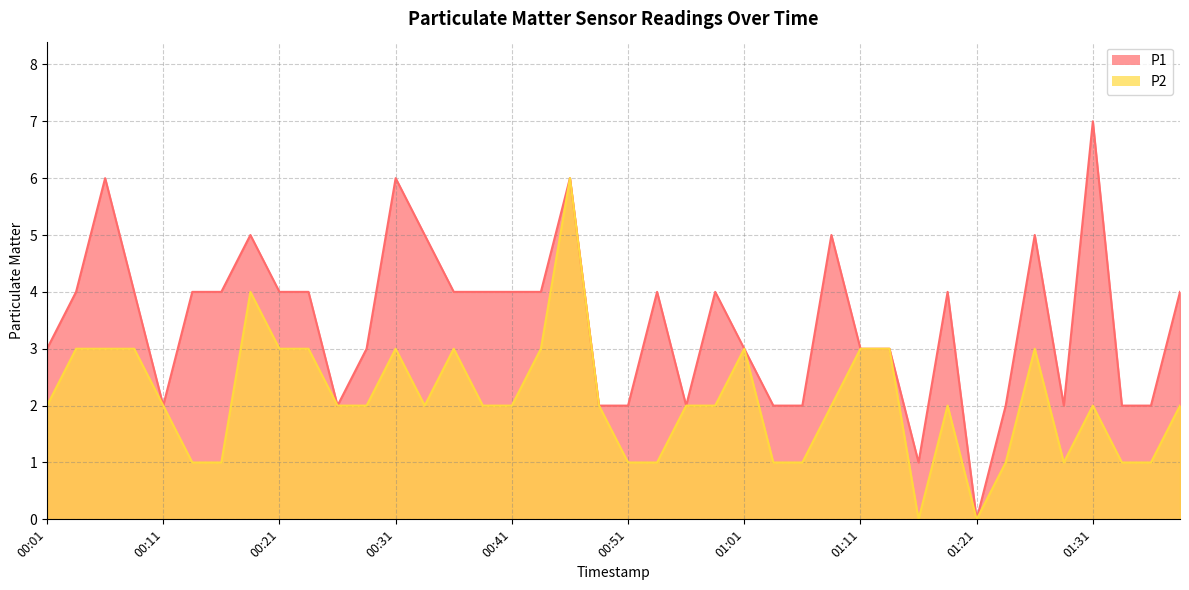

What is the label of the 38th point from the left?

01:34